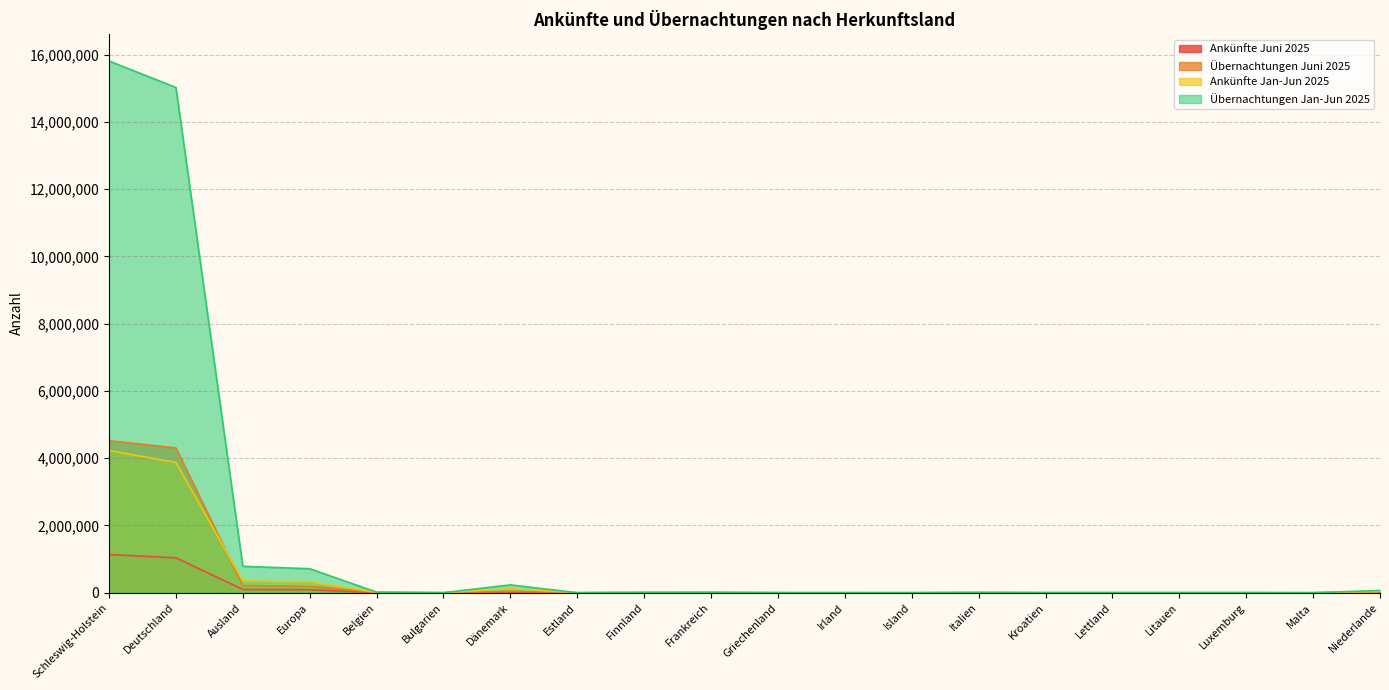

What is the difference between the second highest and second lowest values in the Übernachtungen Jan-Jun 2025 series?

15021636